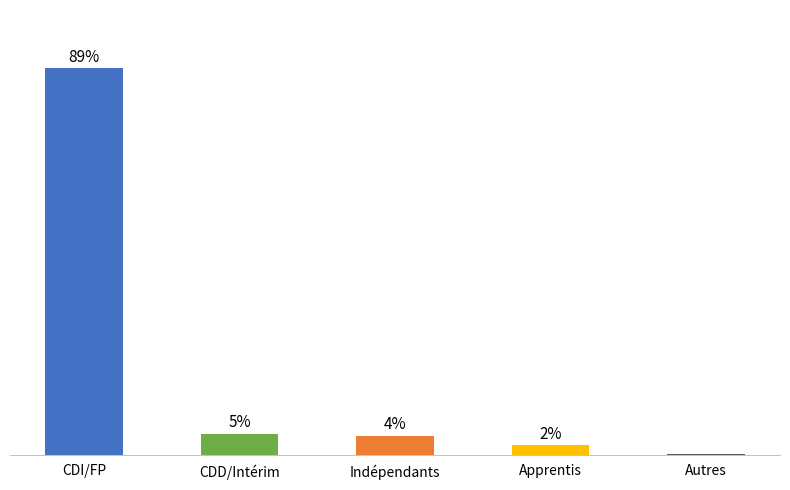

List the labels in order of value, smallest first.

Autres, Apprentis, Indépendants, CDD/Intérim, CDI/FP